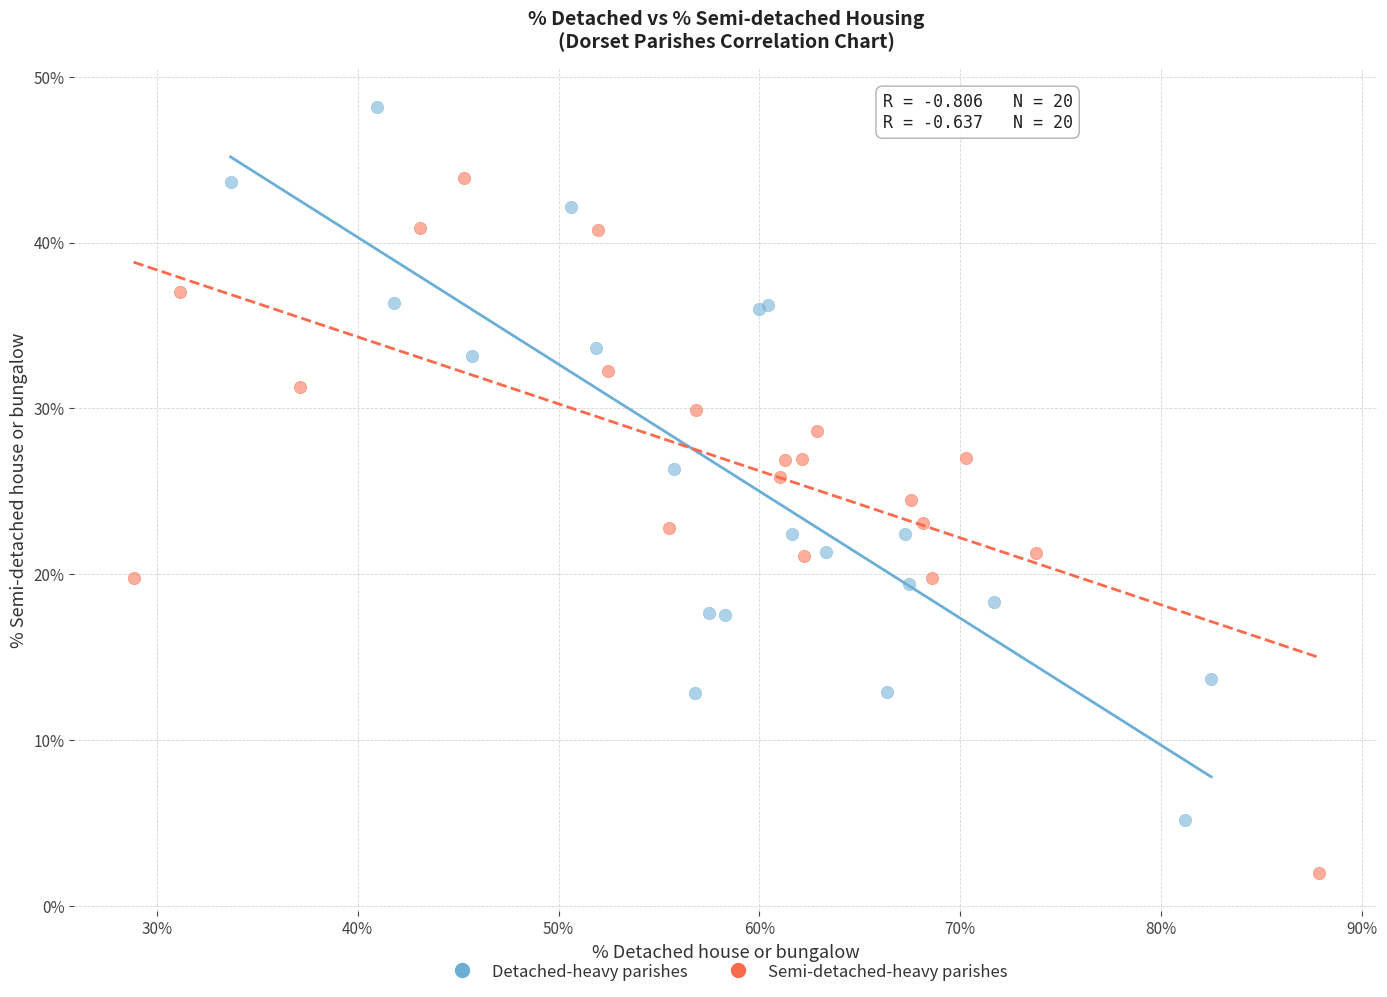

Which series reaches the maximum Y coordinate?

Detached-heavy parishes